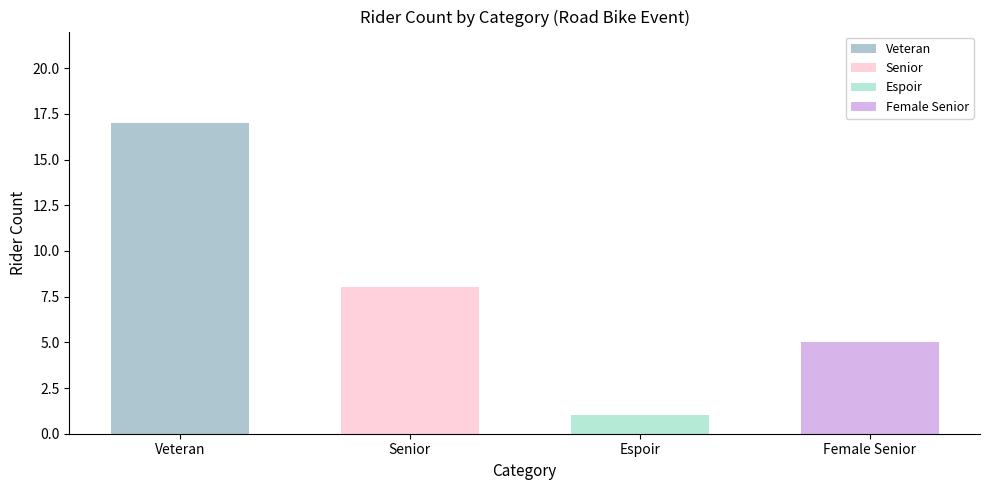

Is it true that the value at Veteran is 29?

False